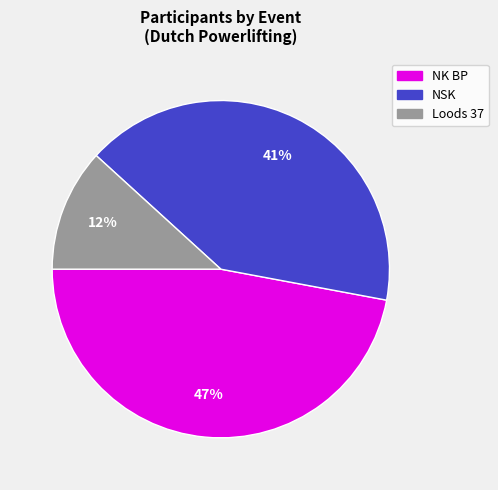

To the nearest percent, what is the difference between the largest and smallest slice percentages?

35%